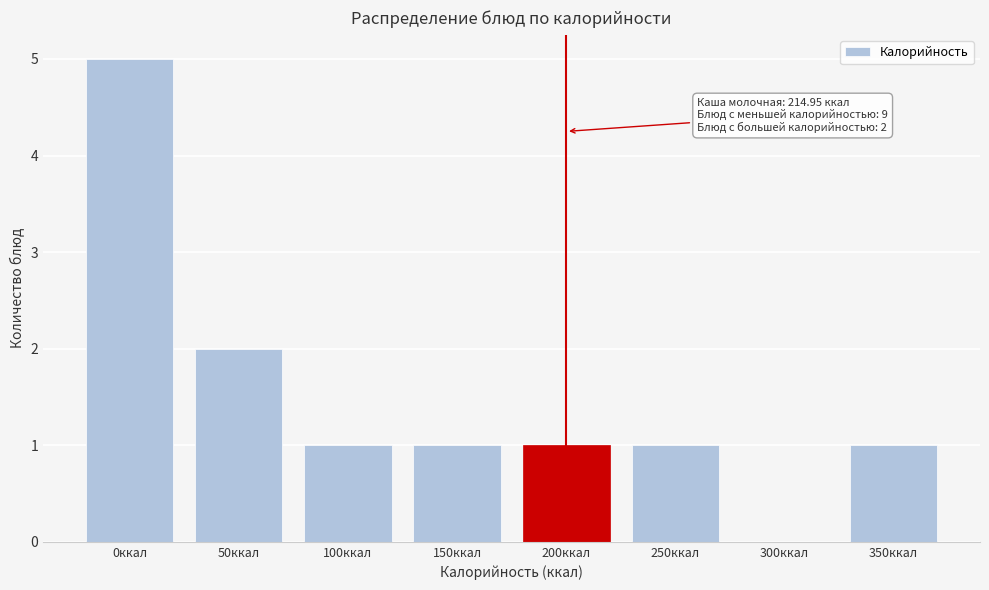

Reading left to right, extract all data points from this chart.

0ккал=5	50ккал=2	100ккал=1	150ккал=1	200ккал=1	250ккал=1	300ккал=0	350ккал=1